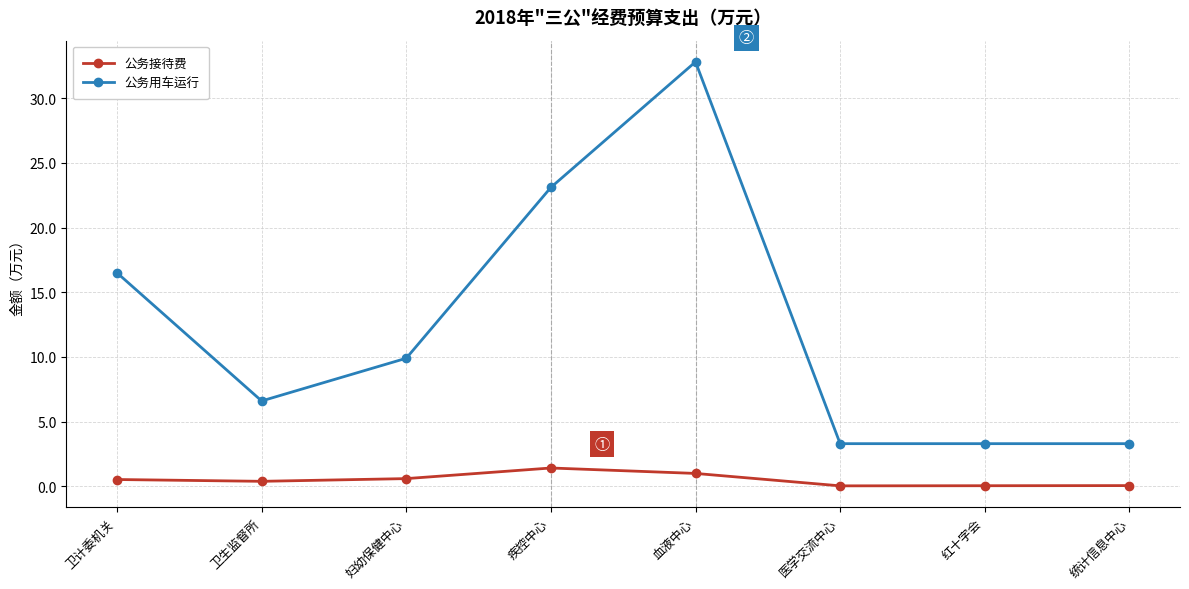

True or false: 公务接待费 and 公务用车运行 cross at least once.

False